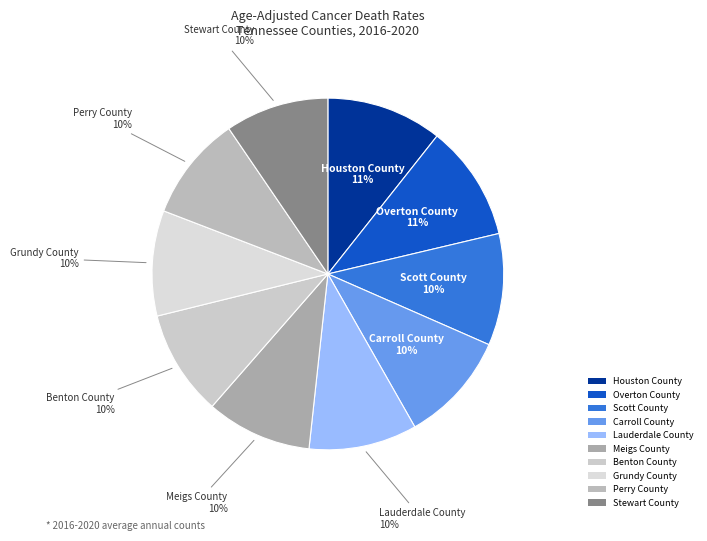

To the nearest percent, what portion does Benton County represent?

10%